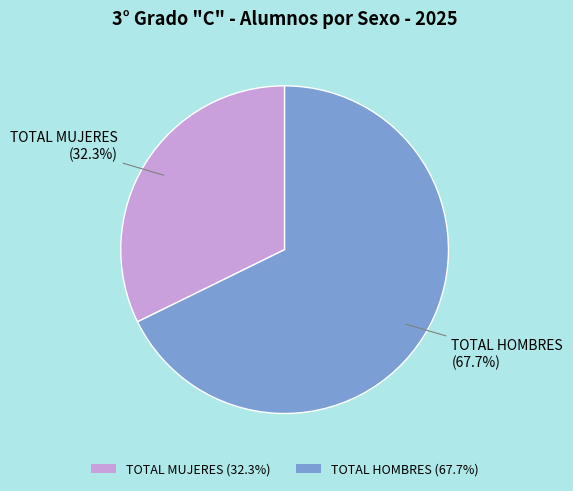

What is the total percentage of TOTAL MUJERES and TOTAL HOMBRES?

100.0%